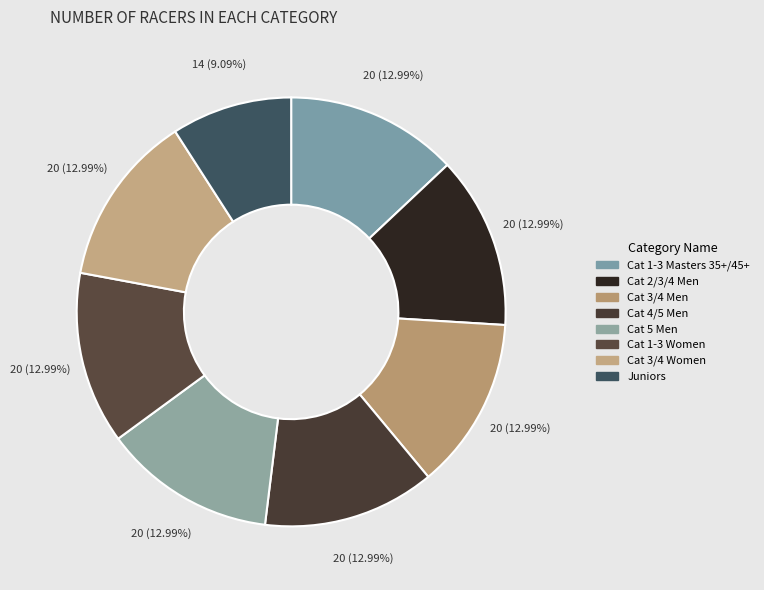

Which slice is the smallest?

Juniors